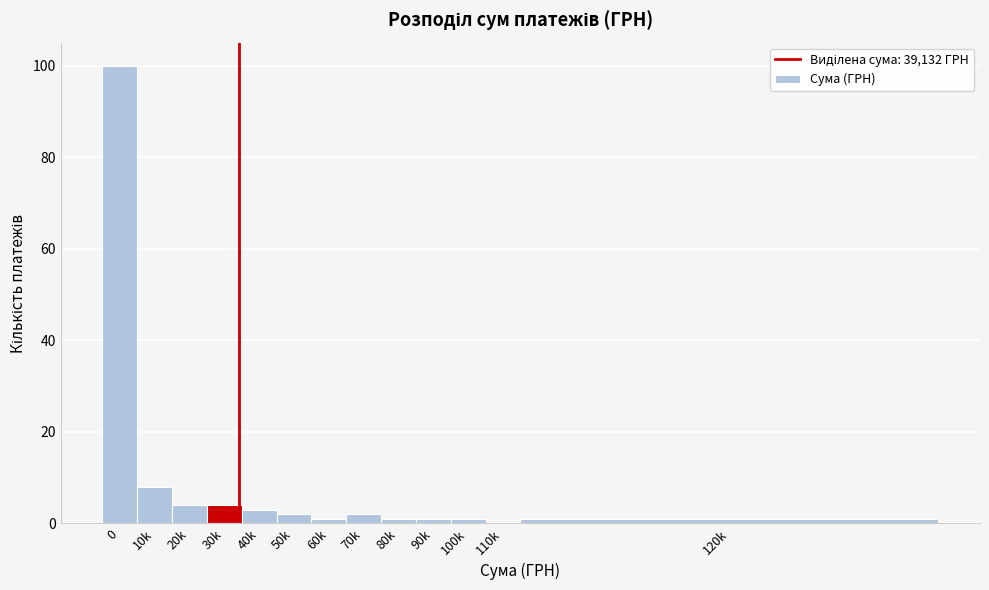

Reading left to right, list all the values displayed in this chart.

0=100	10k=8	20k=4	30k=4	40k=3	50k=2	60k=1	70k=2	80k=1	90k=1	100k=1	110k=0	120k=1